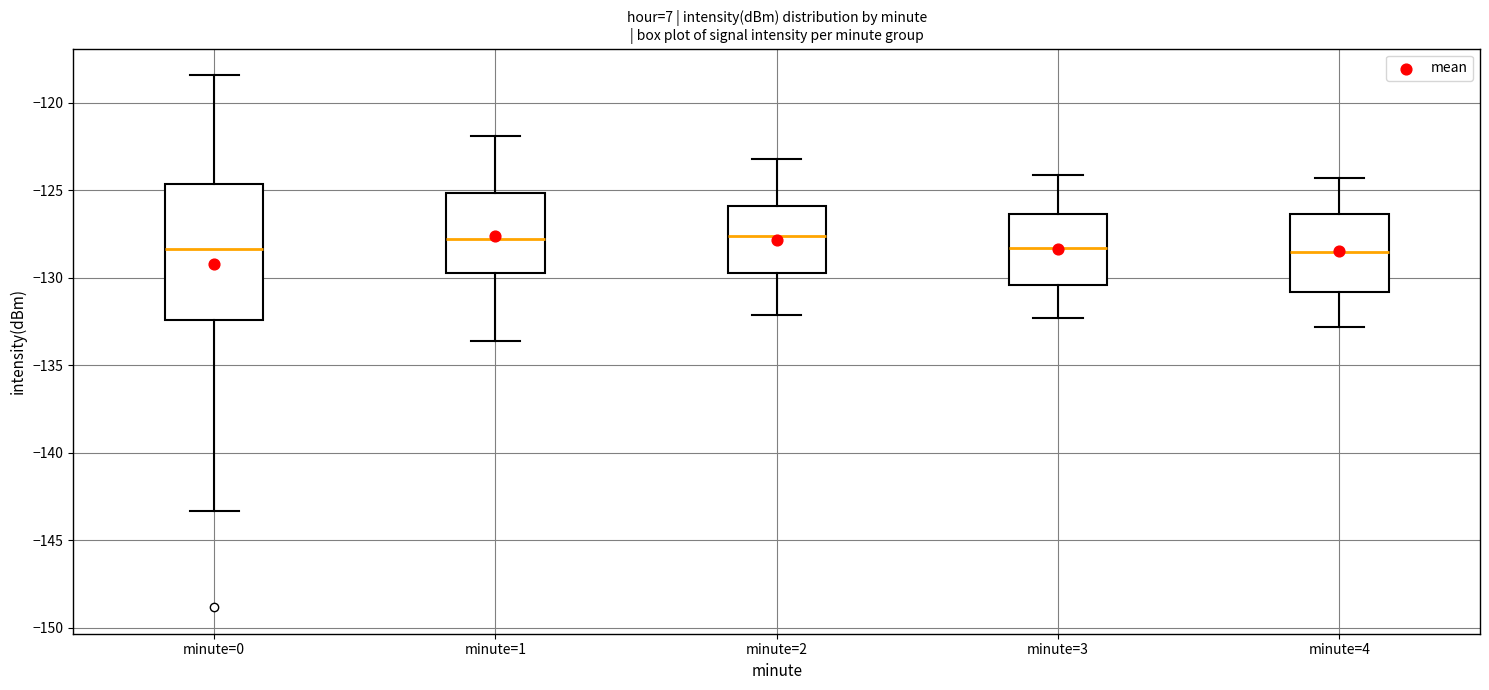

Reading left to right, transcribe this box plot: for each box, give where its median line is, the range the box spans, and where its two whiskers end, as read against the y-axis. The values are not printed on the chart, so give them approximately, as read against the axis.

minute=0: median -128.5, box -132.5 to -124.5, whiskers -143.5 to -118.5
minute=1: median -127.5, box -129.5 to -125.0, whiskers -133.5 to -122.0
minute=2: median -127.5, box -129.5 to -126.0, whiskers -132.0 to -123.0
minute=3: median -128.5, box -130.5 to -126.5, whiskers -132.5 to -124.0
minute=4: median -128.5, box -131.0 to -126.5, whiskers -133.0 to -124.5